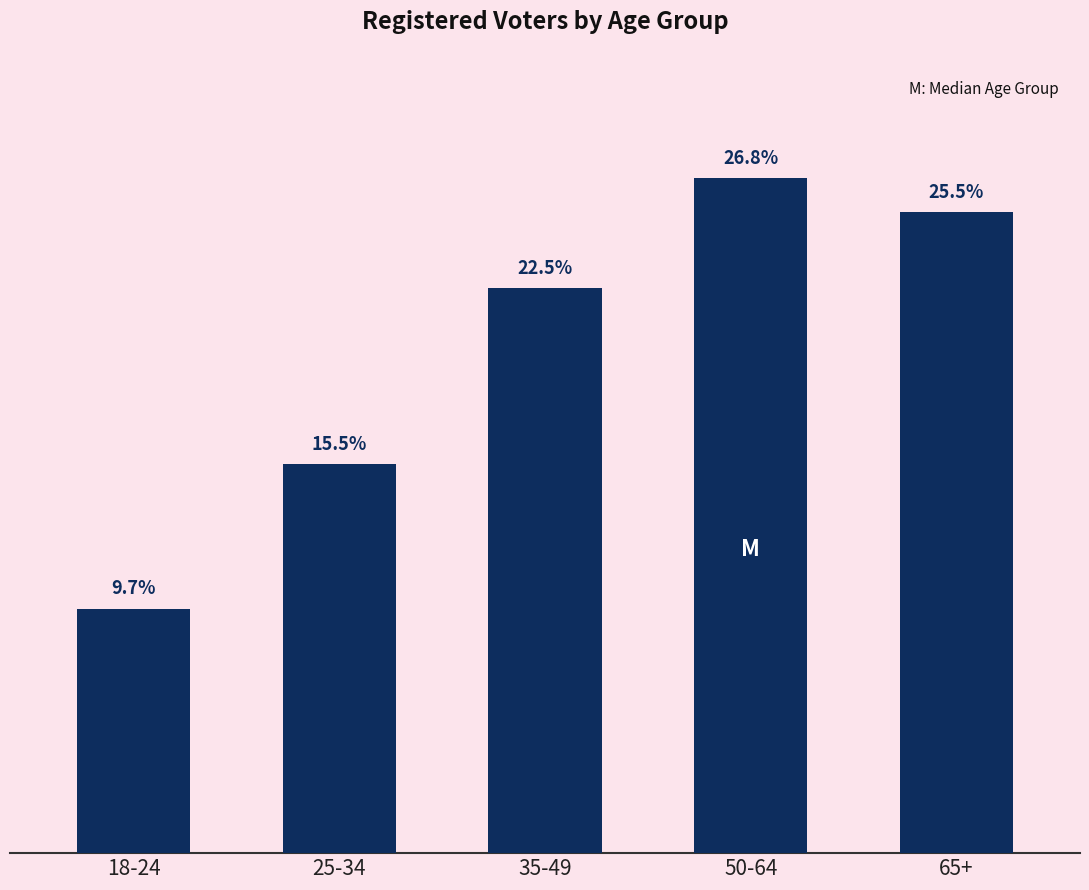

What is the label of the 2nd bar from the left?

25-34